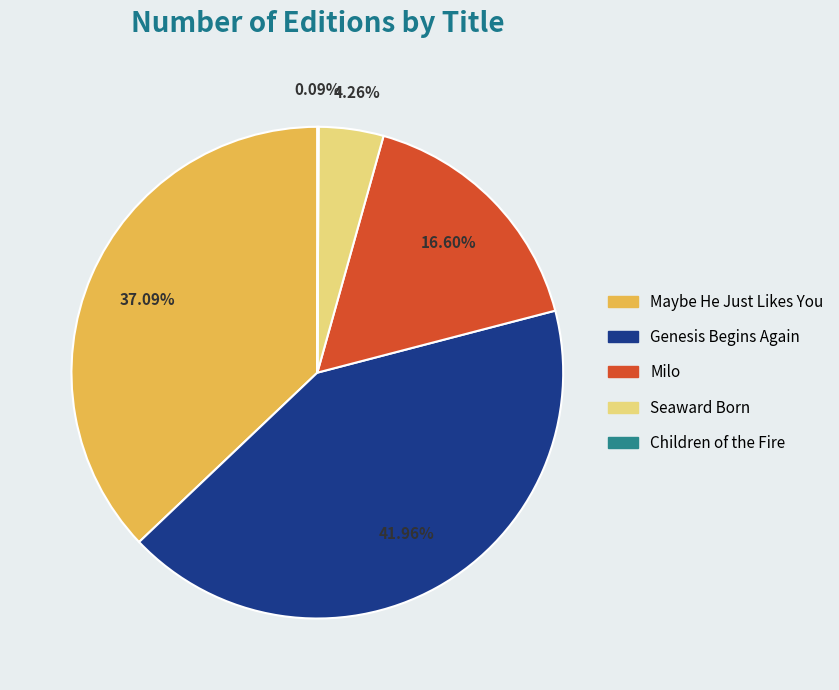

Which has a higher value, Milo or Seaward Born?

Milo